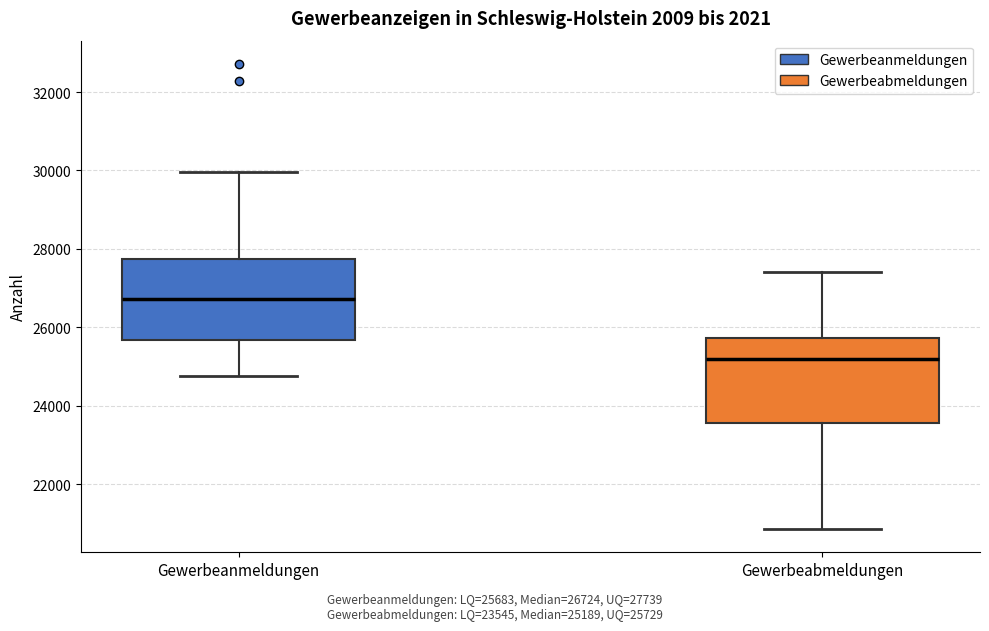

Which box's median line is the lowest?

Gewerbeabmeldungen